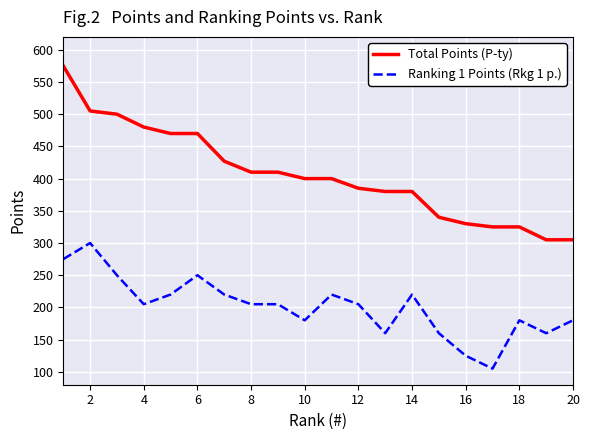

Which series has the largest total across all categories?

Total Points (P-ty)